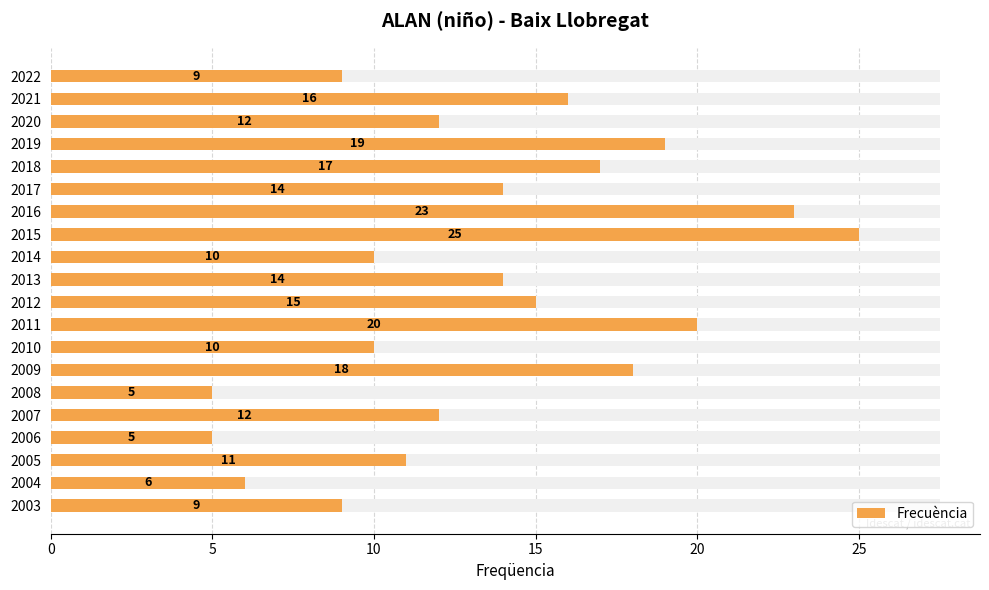

Reading left to right, what are all the values shown in this chart?

9	16	12	19	17	14	23	25	10	14	15	20	10	18	5	12	5	11	6	9